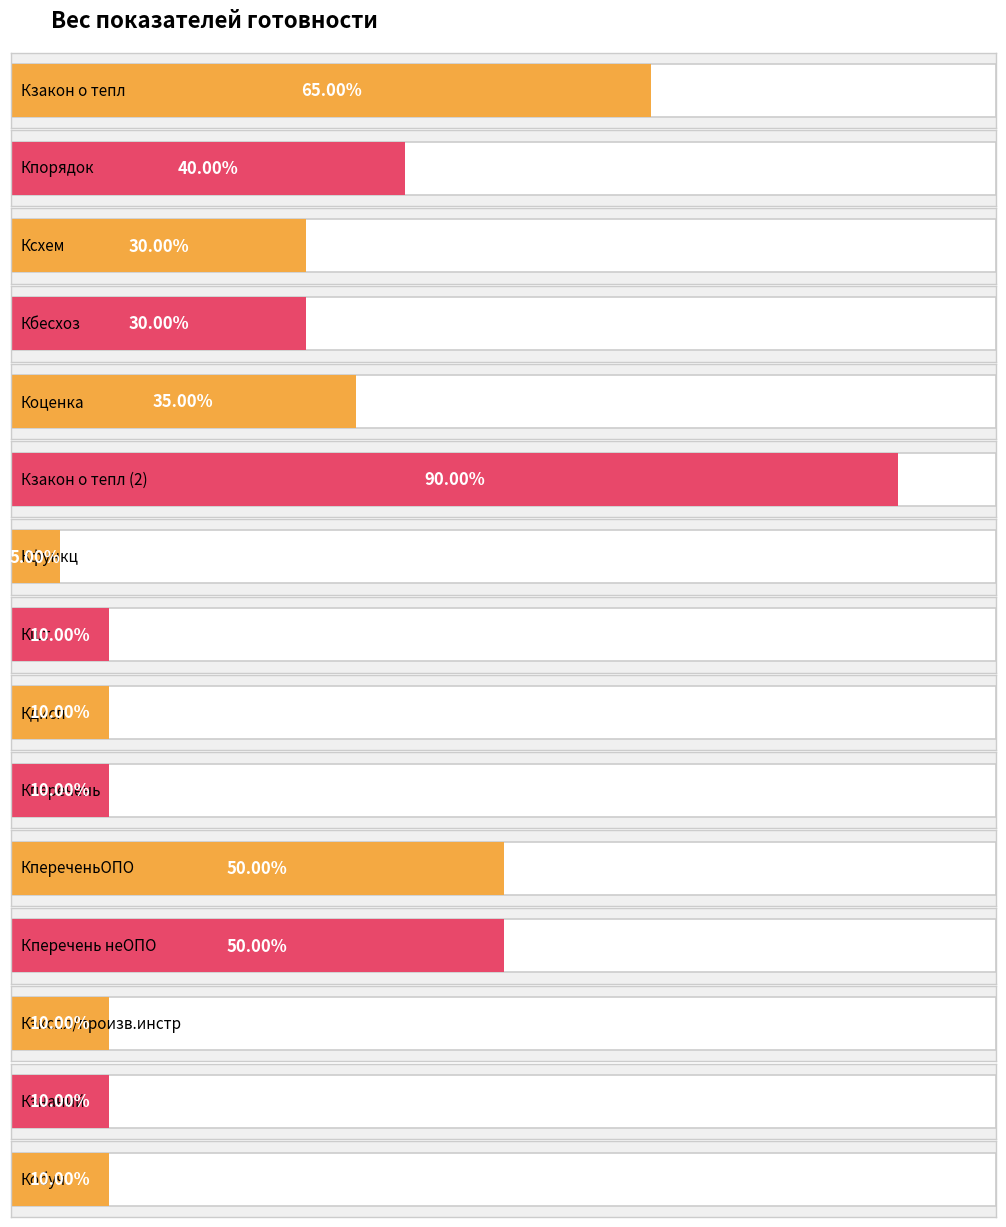

Does the chart contain stacked bars?

No